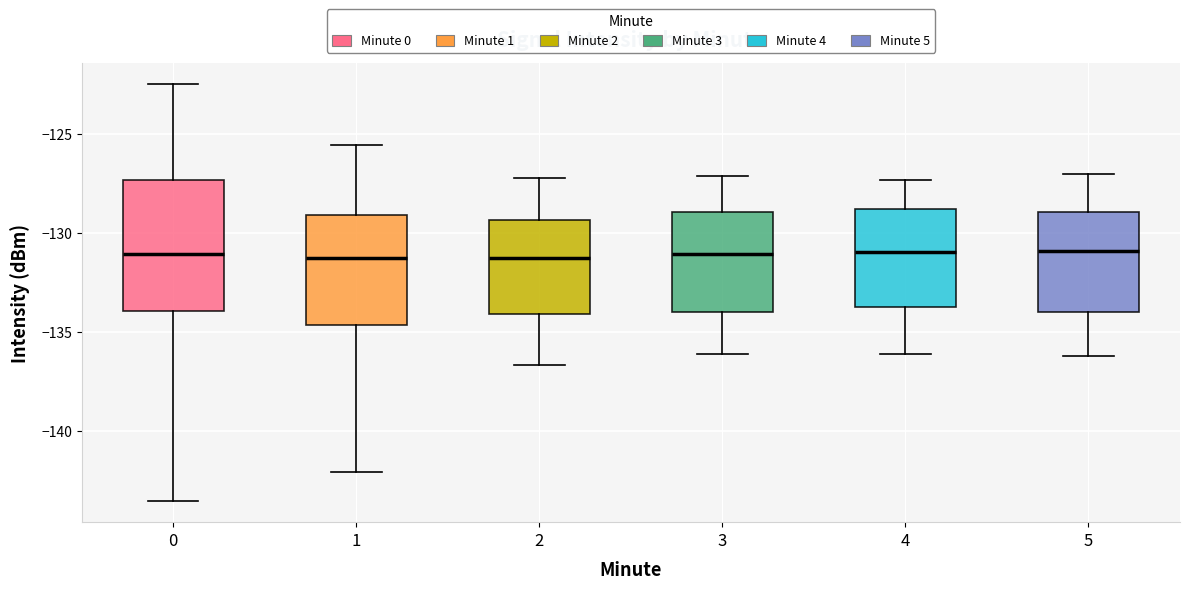

Reading left to right, read every box against the y-axis: the position of its median line, the range the box covers, and the ends of its whiskers. The values are not printed on the chart, so give them approximately, as read against the axis.

0: median -131.0, box -134.0 to -127.5, whiskers -143.5 to -122.5
1: median -131.5, box -134.5 to -129.0, whiskers -142.0 to -125.5
2: median -131.0, box -134.0 to -129.5, whiskers -136.5 to -127.0
3: median -131.0, box -134.0 to -129.0, whiskers -136.0 to -127.0
4: median -131.0, box -133.5 to -129.0, whiskers -136.0 to -127.5
5: median -131.0, box -134.0 to -129.0, whiskers -136.0 to -127.0